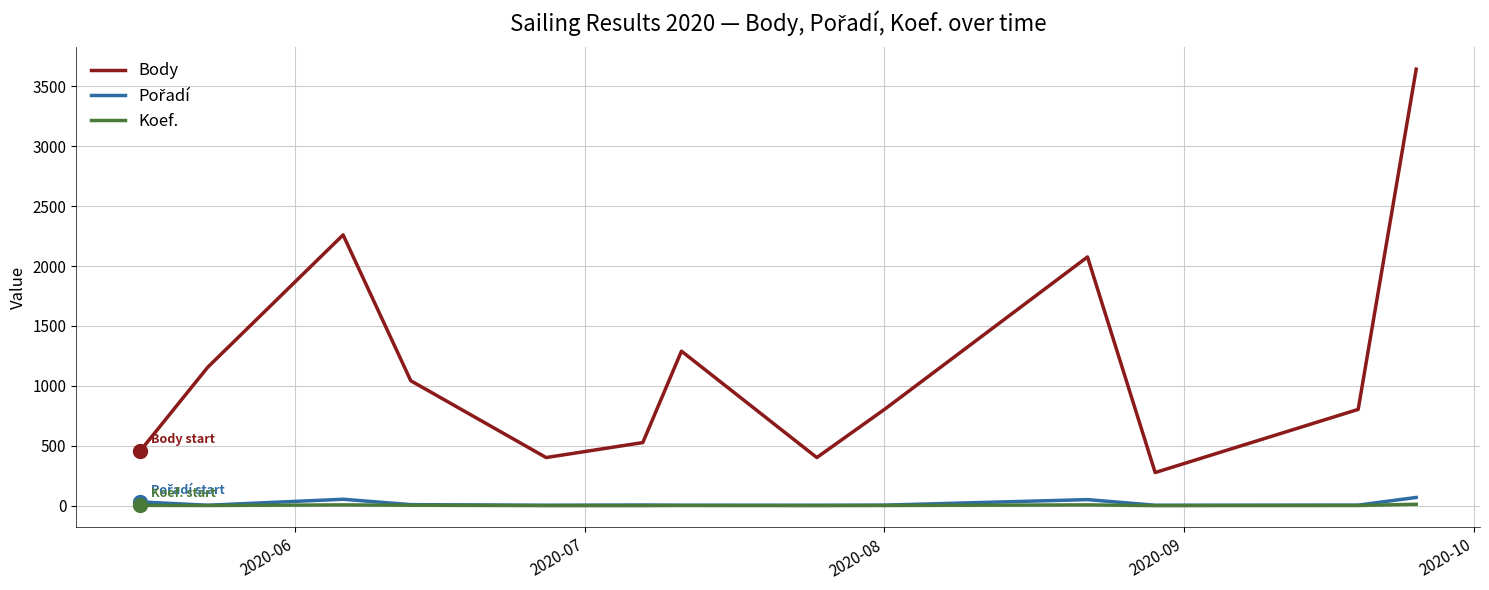

Which series has the largest total across all categories?

Body